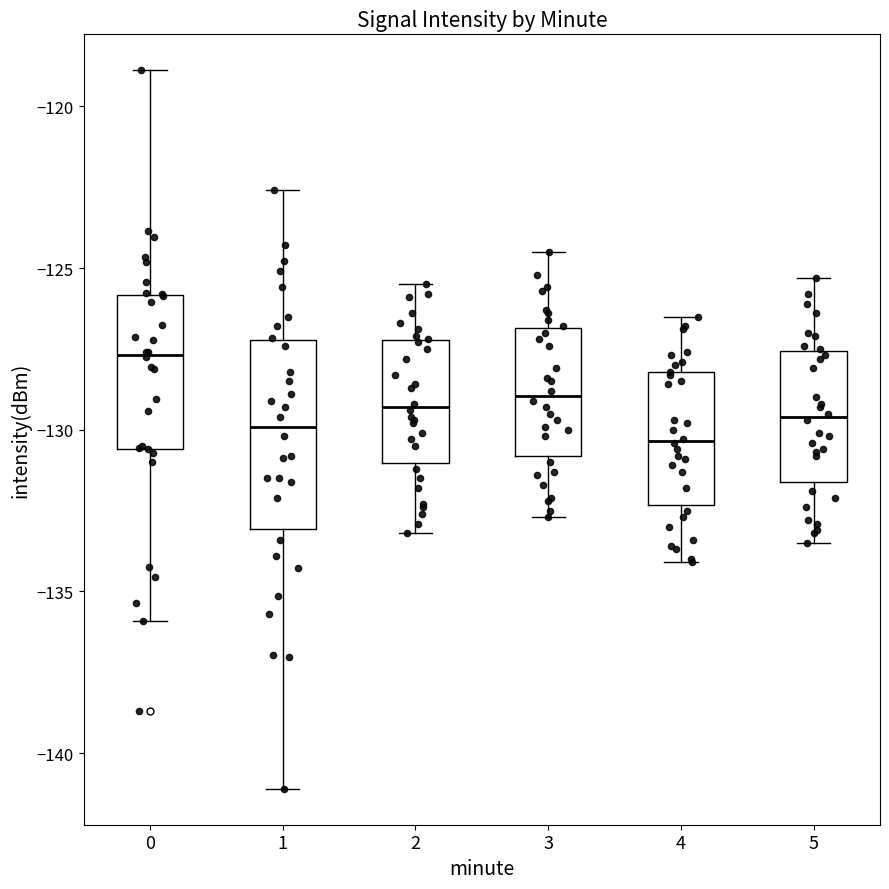

Which box has the highest median line?

0